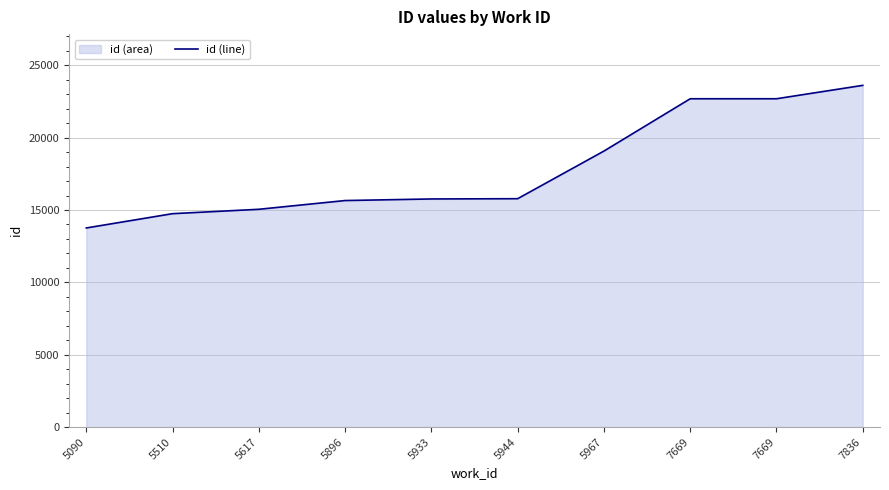

What is the sum of all values?

178820